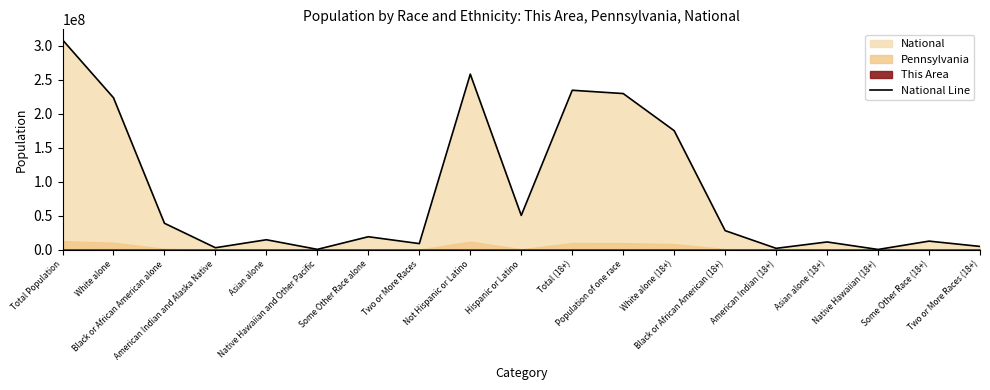

What is the change in value from Asian alone to Native Hawaiian (18+)?

-14291843